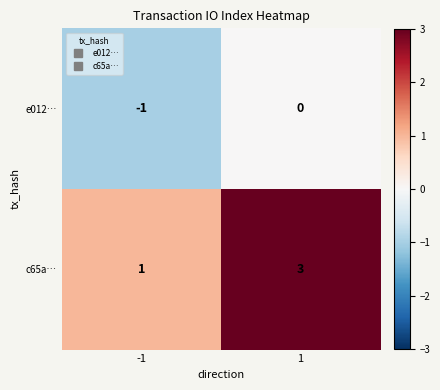

Reading left to right, what are all the values shown in this chart?

e012…: -1=-1	1=0
c65a…: -1=1	1=3